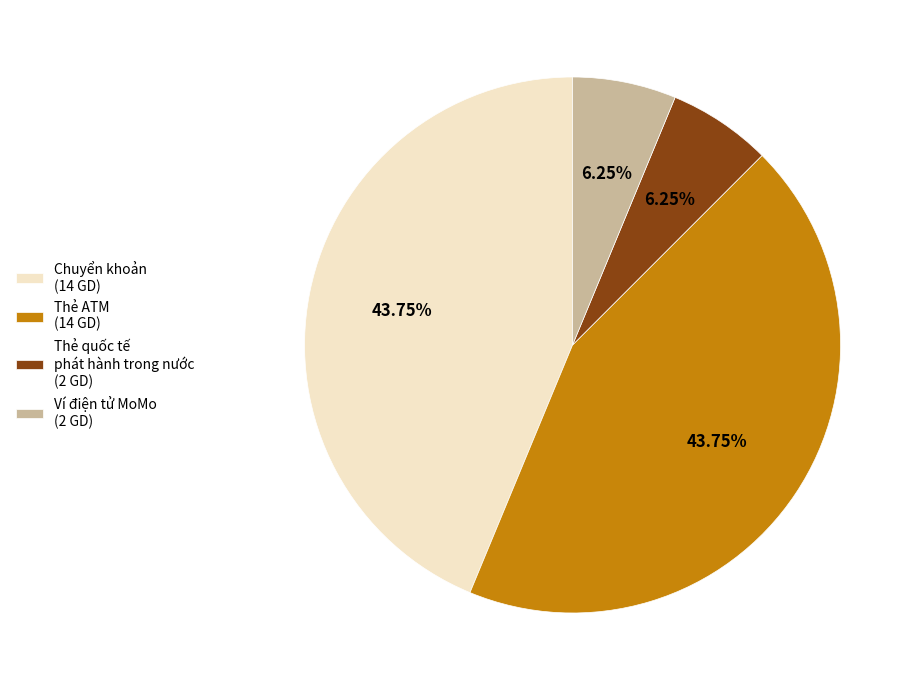

Approximately how many times larger is the value at Thẻ ATM (14 GD) compared to Thẻ quốc tế phát hành trong nước (2 GD)?

7.0